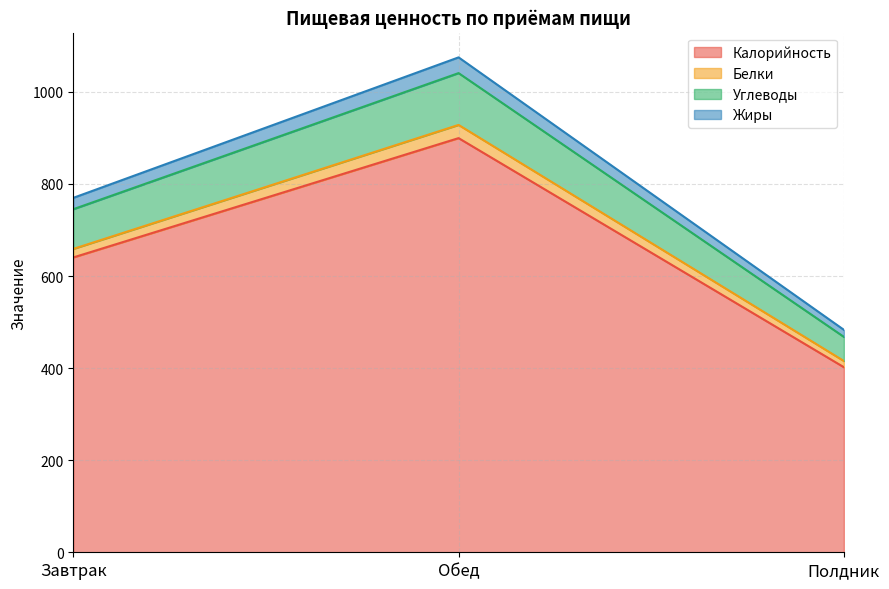

Where is Жиры nearest to the value 754?

Завтрак